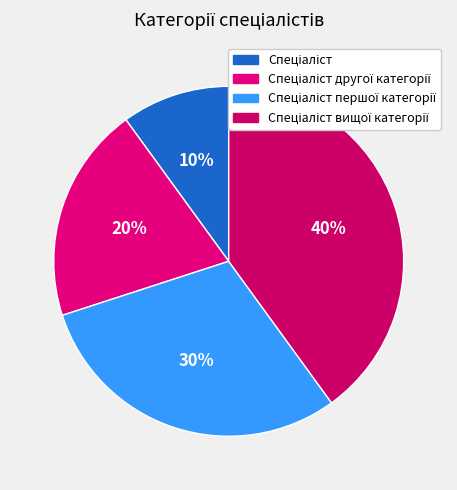

Rank the categories by value from highest to lowest.

Спеціаліст вищої категорії, Спеціаліст першої категорії, Спеціаліст другої категорії, Спеціаліст